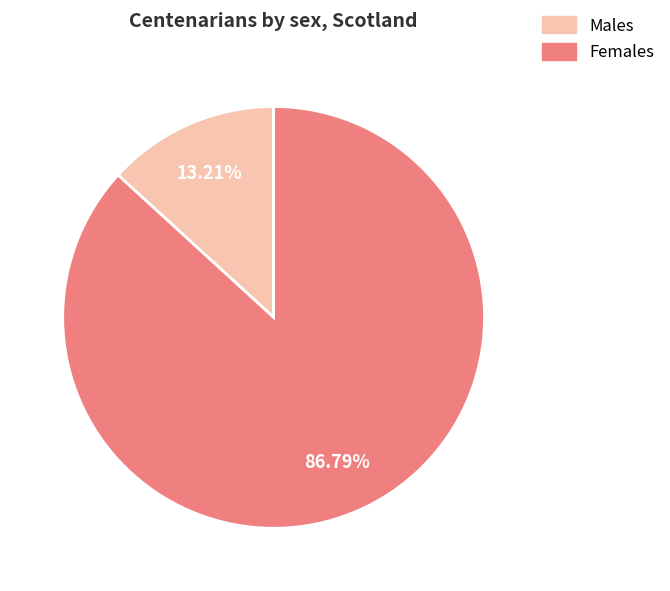

Approximately how many times larger is the value at Females compared to Males?

6.6